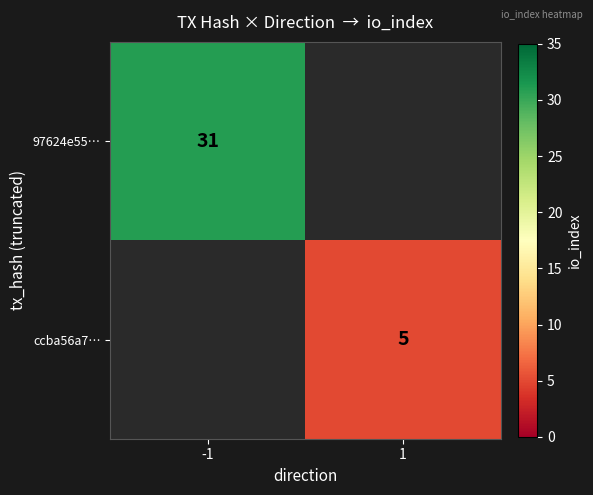

Is it true that ccba56a7… equals 5 at 1?

True